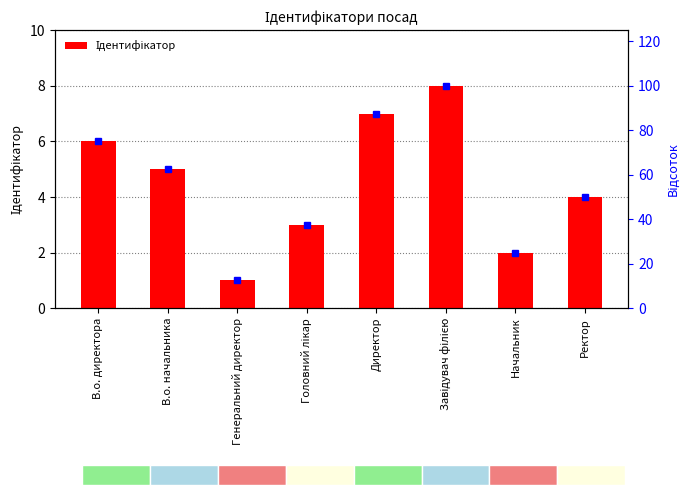

At which label does the data first exceed 5?

В.о. директора